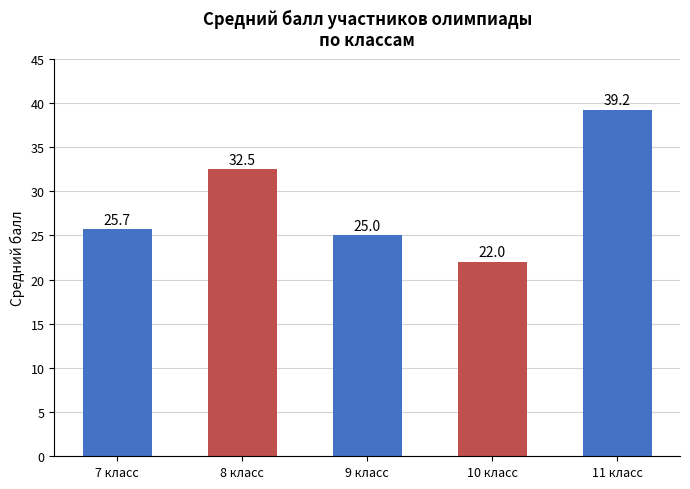

What is the ratio of the value at 10 класс to the value at 7 класс?

0.9